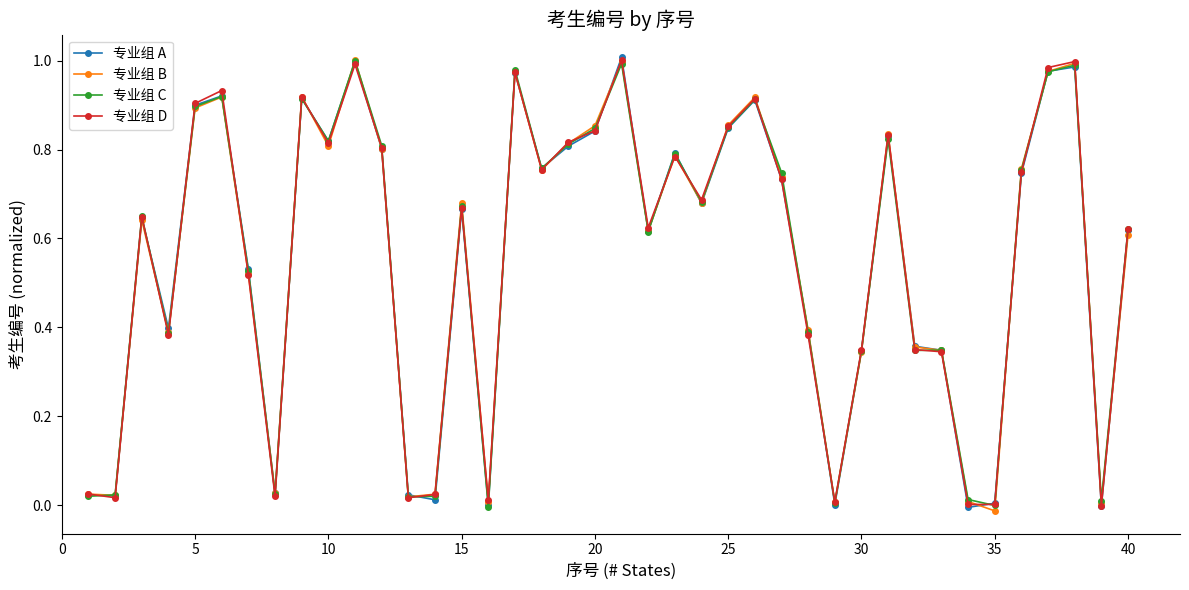

True or false: 专业组 C has more than 0 interior local peaks.

True